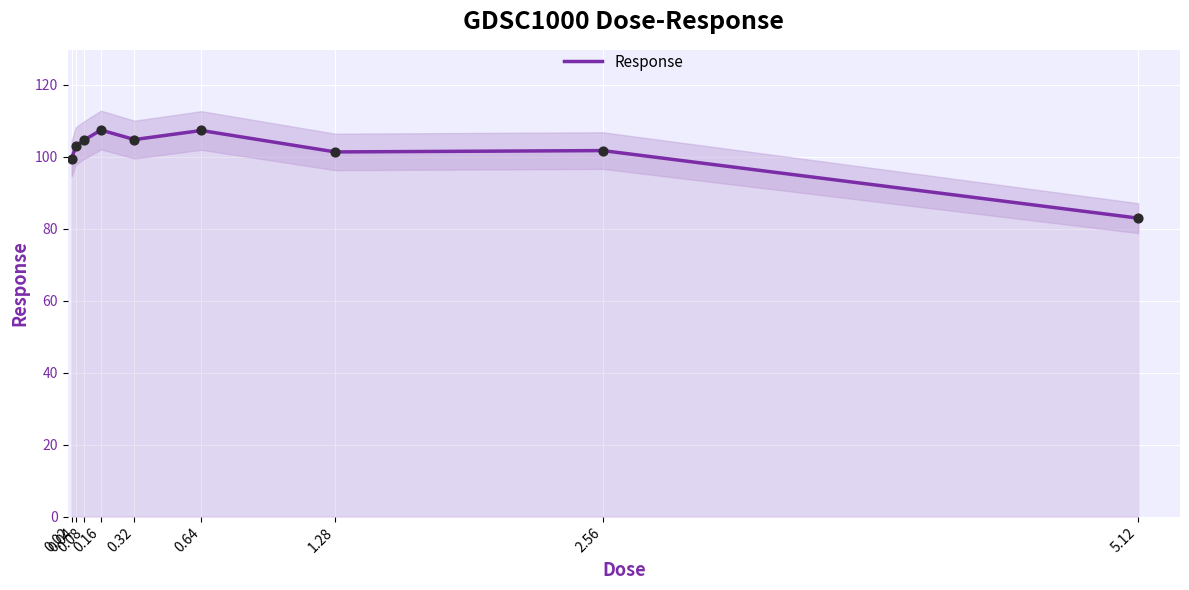

What is the ratio of the value at 0.32 to the value at 0.16?

1.0